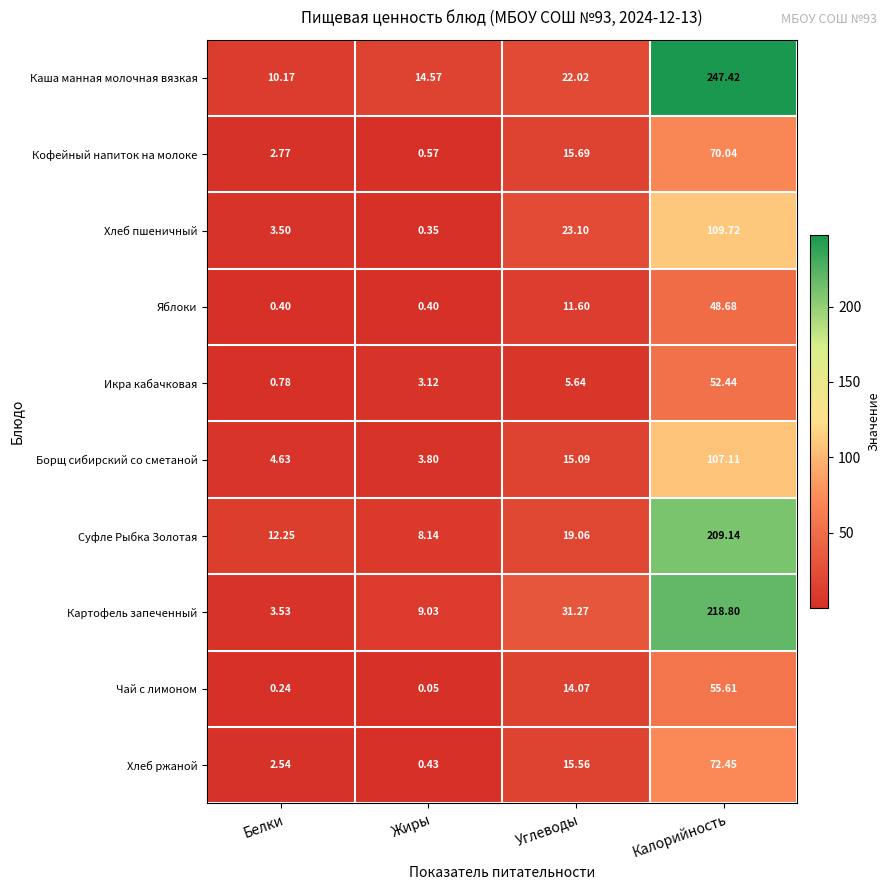

Count the number of data series in this chart.

10